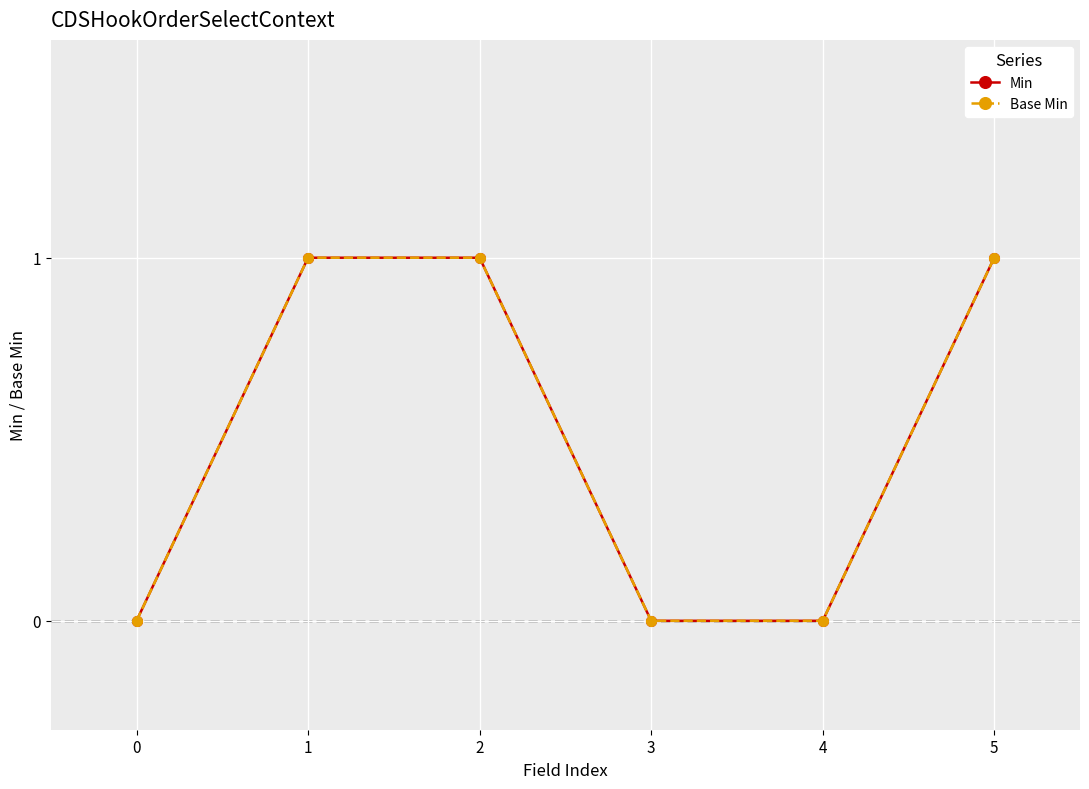

What is the maximum value shown in the chart?

1